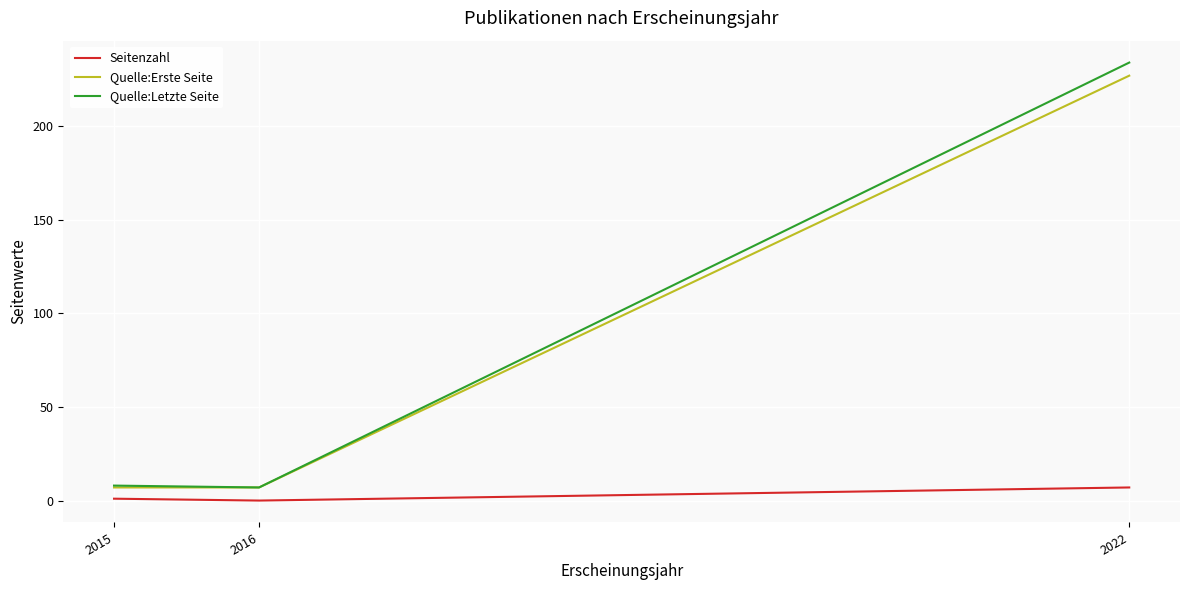

Is it true that Quelle:Erste Seite equals 7 at 2015?

True